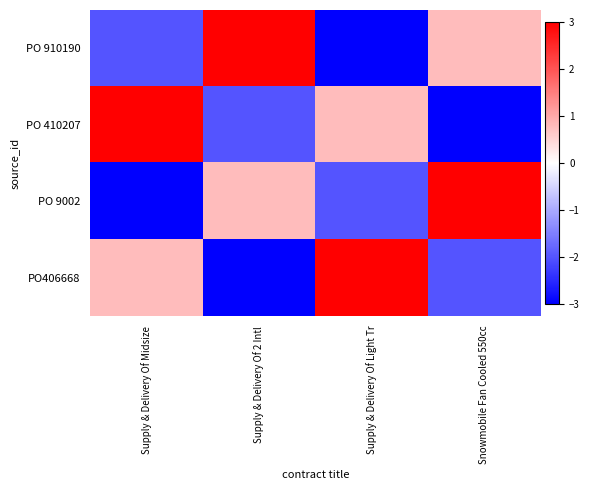

Reading left to right, what are all the values shown in this chart?

PO 910190: Supply & Delivery Of Midsize=-2.0	Supply & Delivery Of 2 Intl=3.0	Supply & Delivery Of Light Tr=-3.0	Snowmobile Fan Cooled 550cc=0.8
PO 410207: Supply & Delivery Of Midsize=3.0	Supply & Delivery Of 2 Intl=-2.0	Supply & Delivery Of Light Tr=0.8	Snowmobile Fan Cooled 550cc=-3.0
PO 9002: Supply & Delivery Of Midsize=-3.0	Supply & Delivery Of 2 Intl=0.8	Supply & Delivery Of Light Tr=-2.0	Snowmobile Fan Cooled 550cc=3.0
PO406668: Supply & Delivery Of Midsize=0.8	Supply & Delivery Of 2 Intl=-3.0	Supply & Delivery Of Light Tr=3.0	Snowmobile Fan Cooled 550cc=-2.0